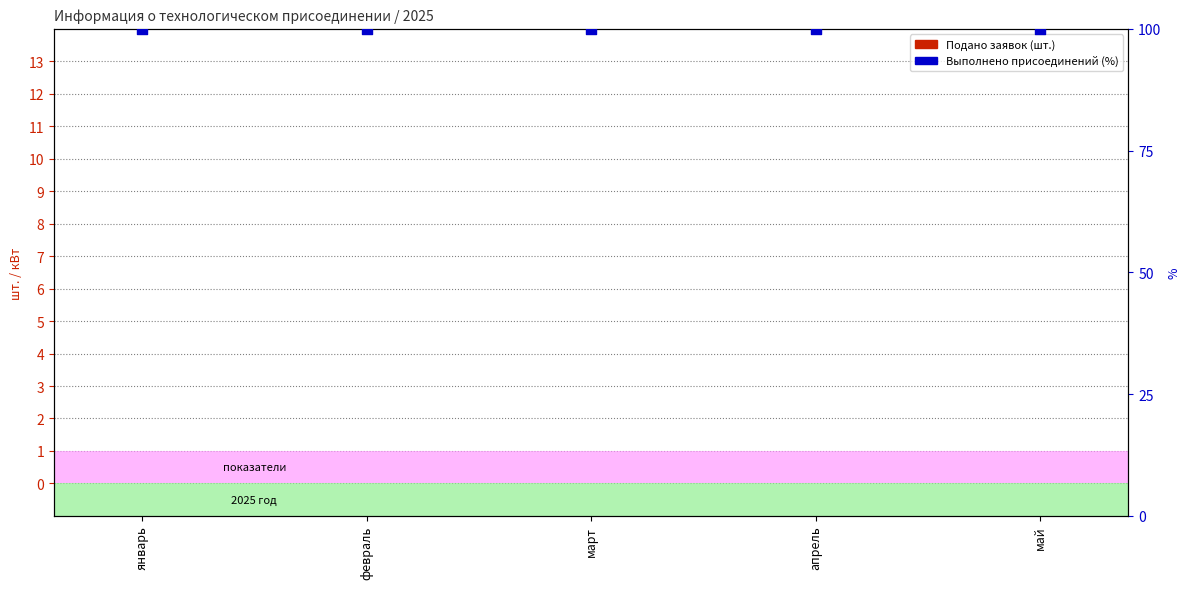

Which series has the widest spread of Y values?

Подано заявок (шт.)